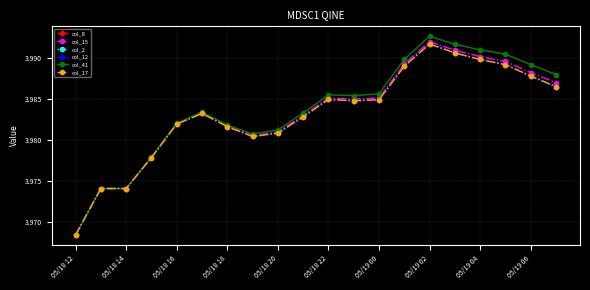

Is this an area chart (filled region under the line)?

No